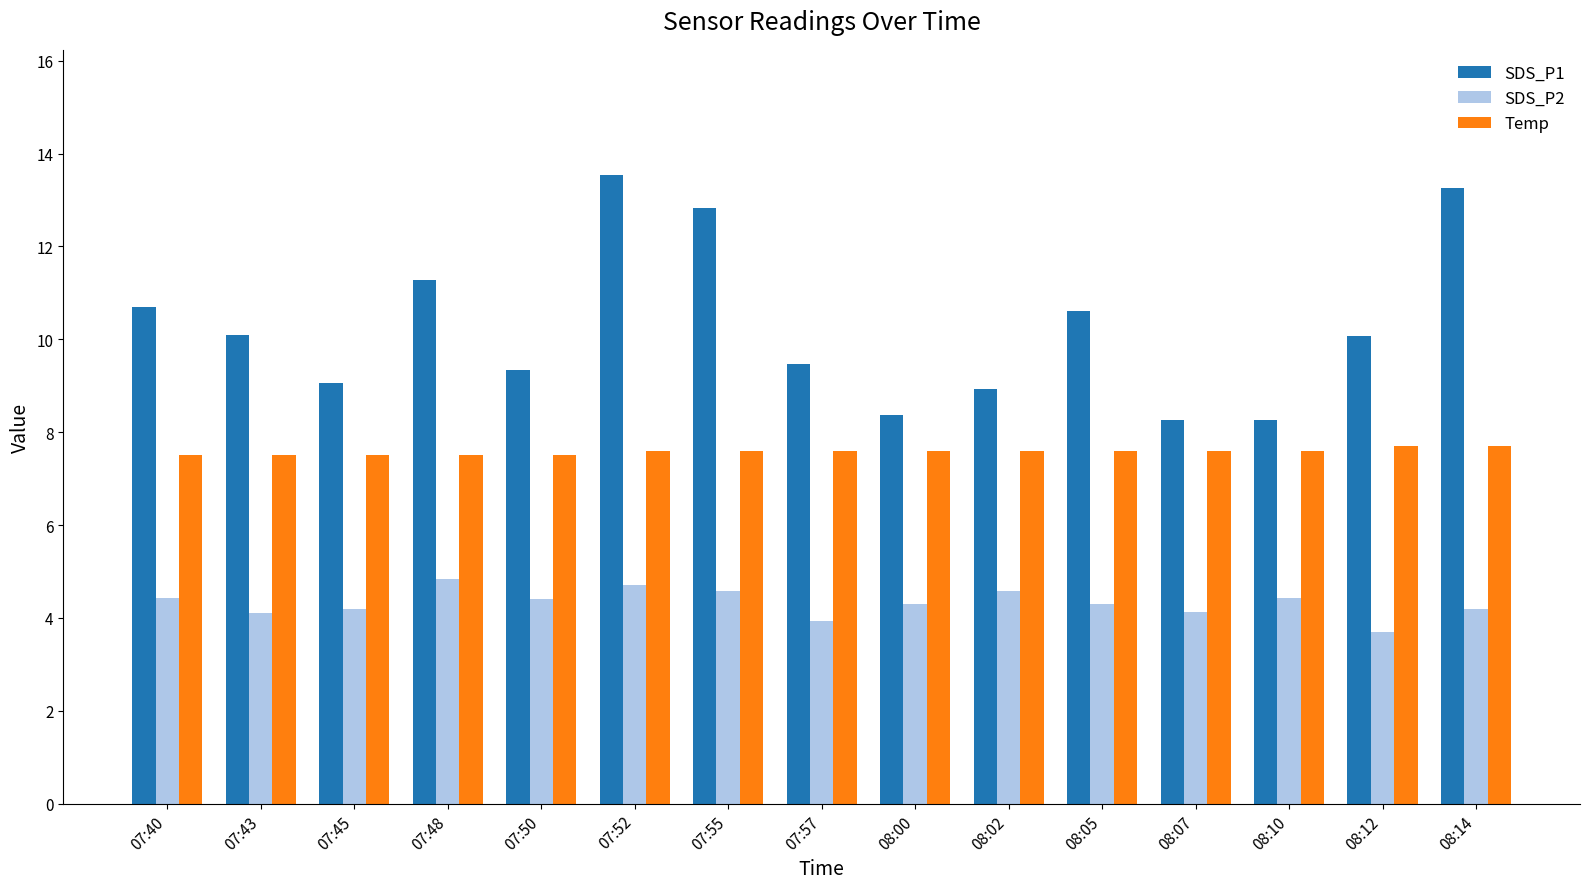

How many Temp values are between 7 and 8?

15